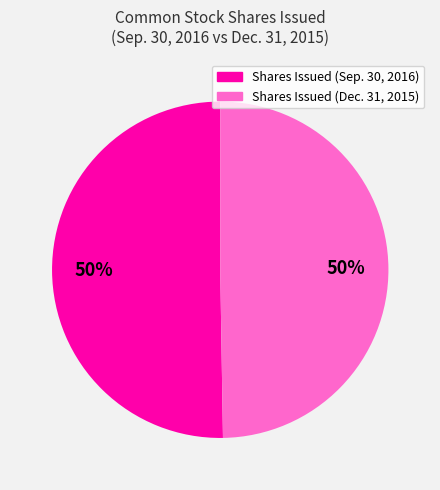

To the nearest percent, what is the average slice percentage?

50%